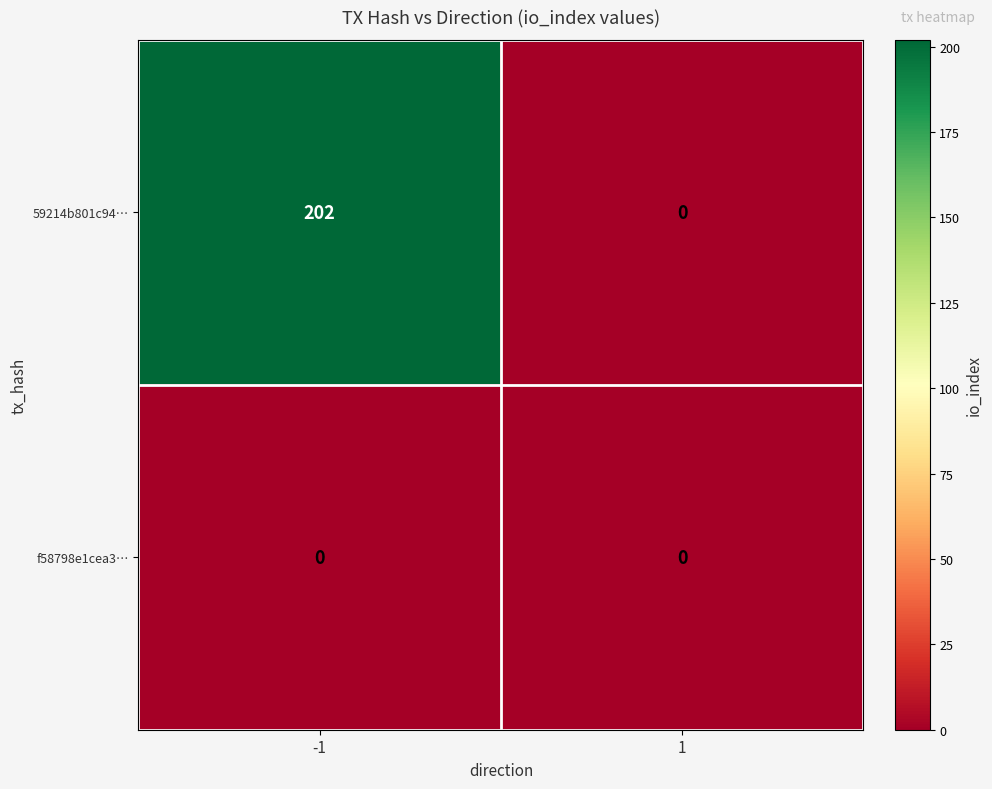

Rank the series by their average value, from highest to lowest.

59214b801c94…, f58798e1cea3…